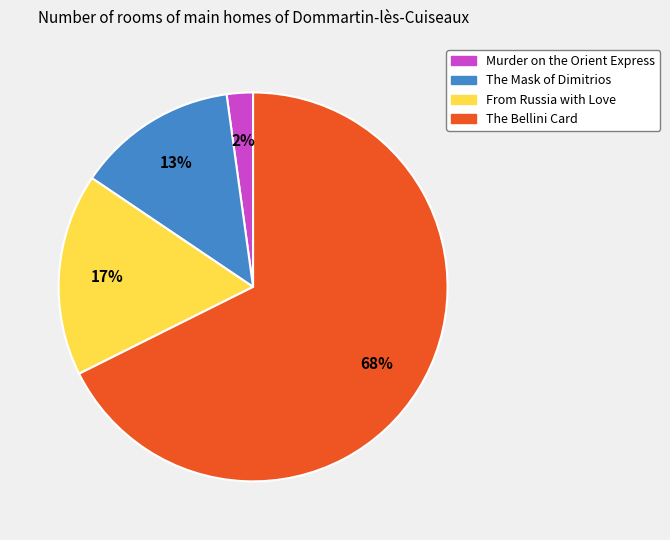

Is there any slice that represents more than half of the pie?

Yes